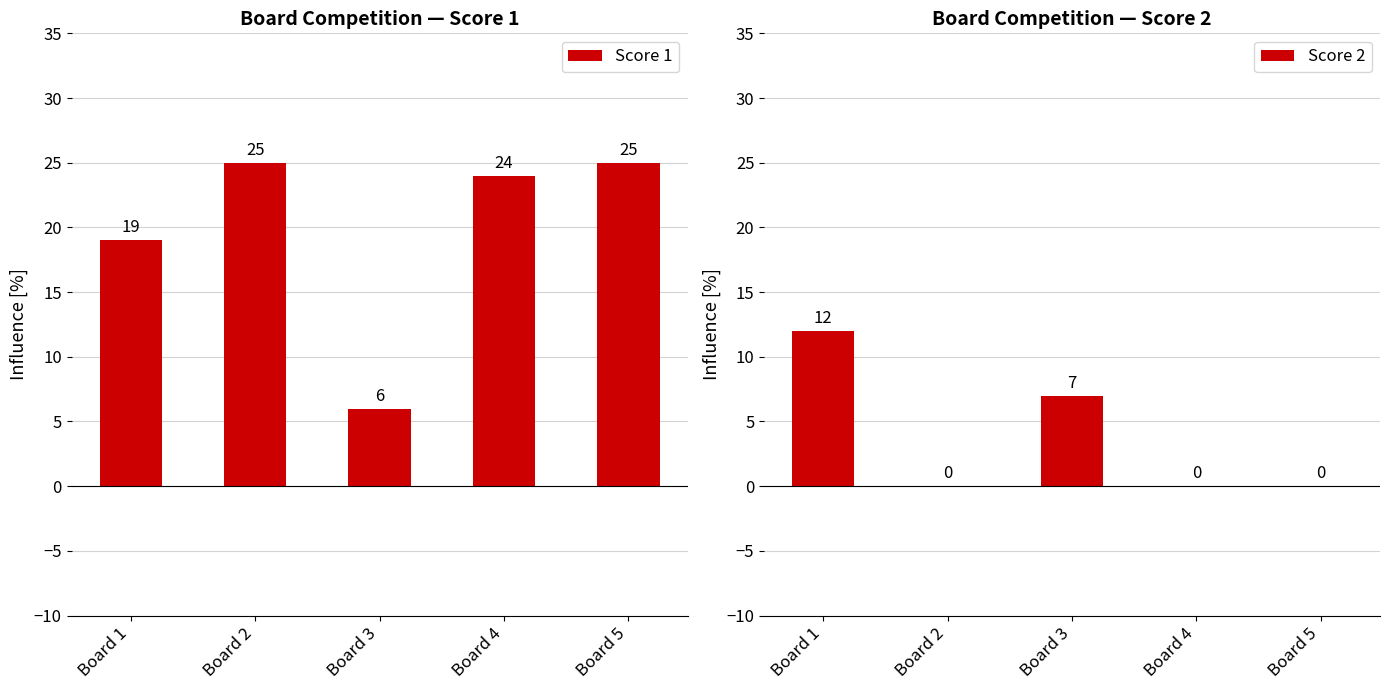

At which label does Score 1 reach its minimum?

Board 3